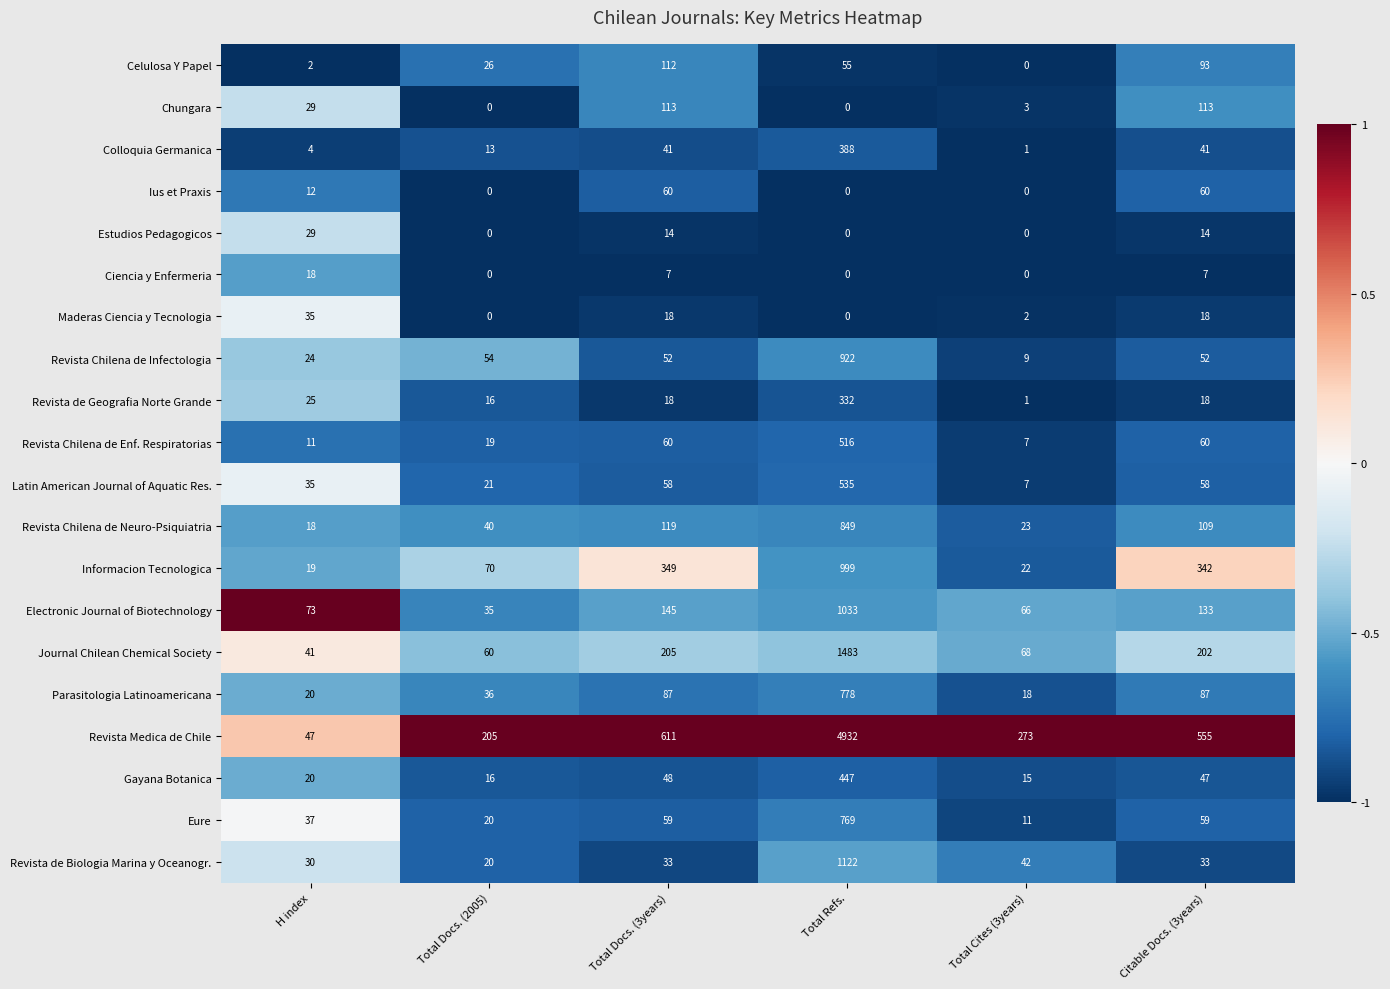

The value of Ius et Praxis at Total Cites (3years) is -37. True or false?

False